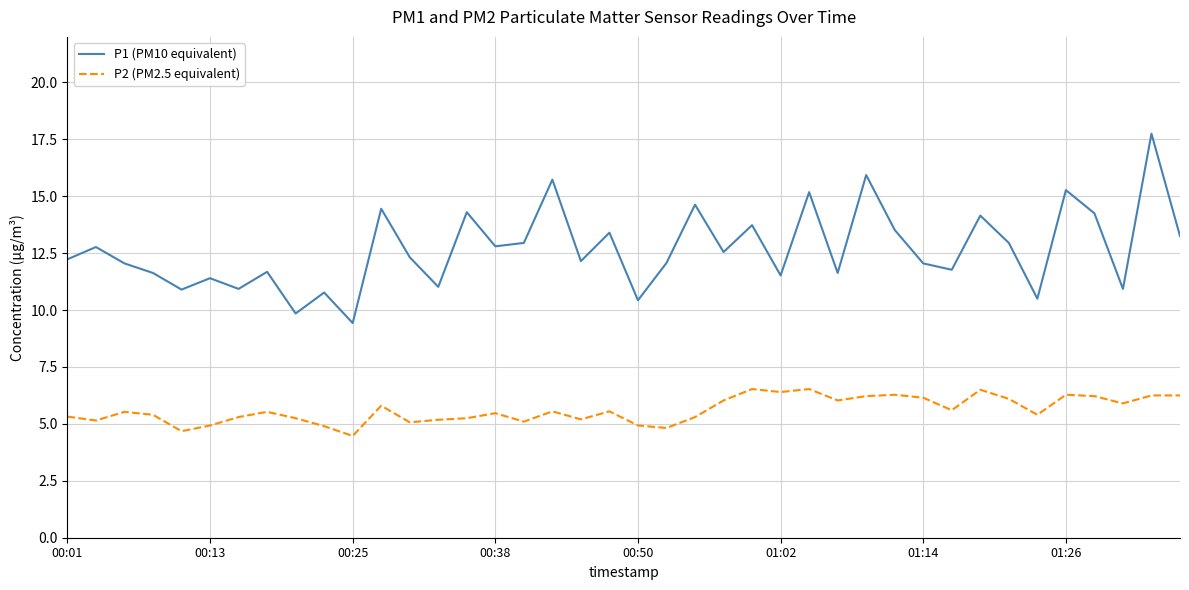

Which series has the largest total across all categories?

P1 (PM10 equivalent)